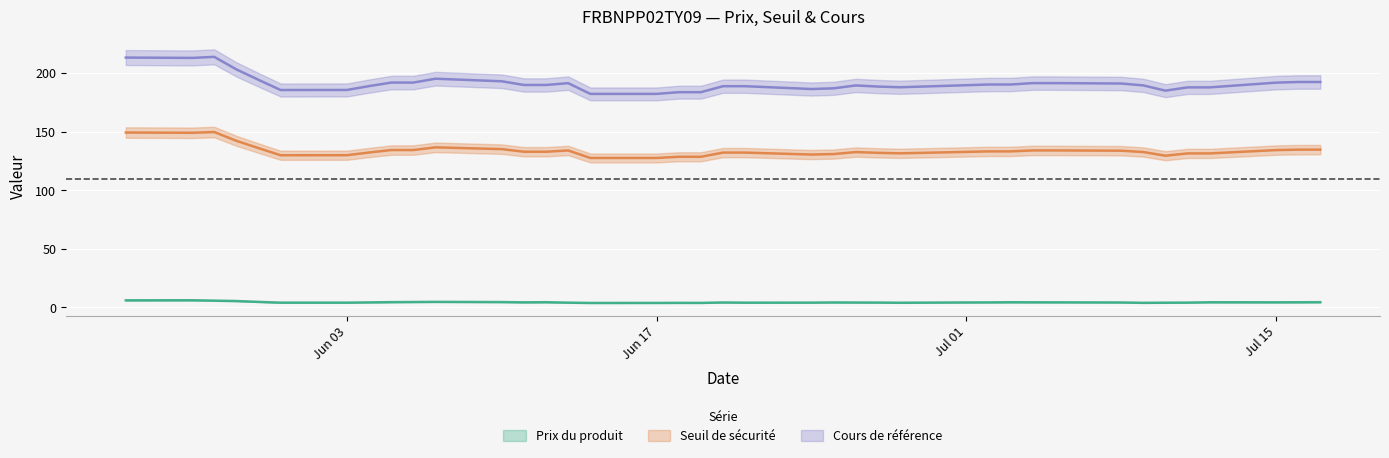

How many series are shown in this chart?

3